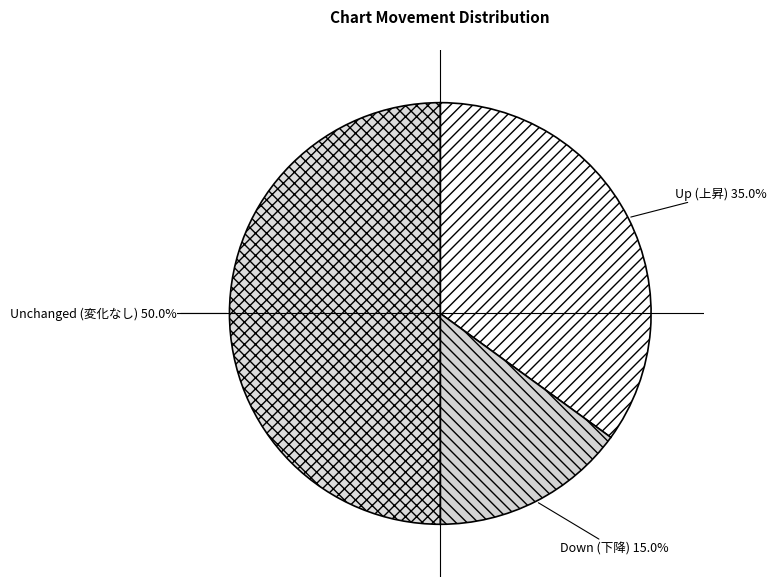

Approximately how many times larger is the value at Up (上昇) compared to Unchanged (変化なし)?

0.7